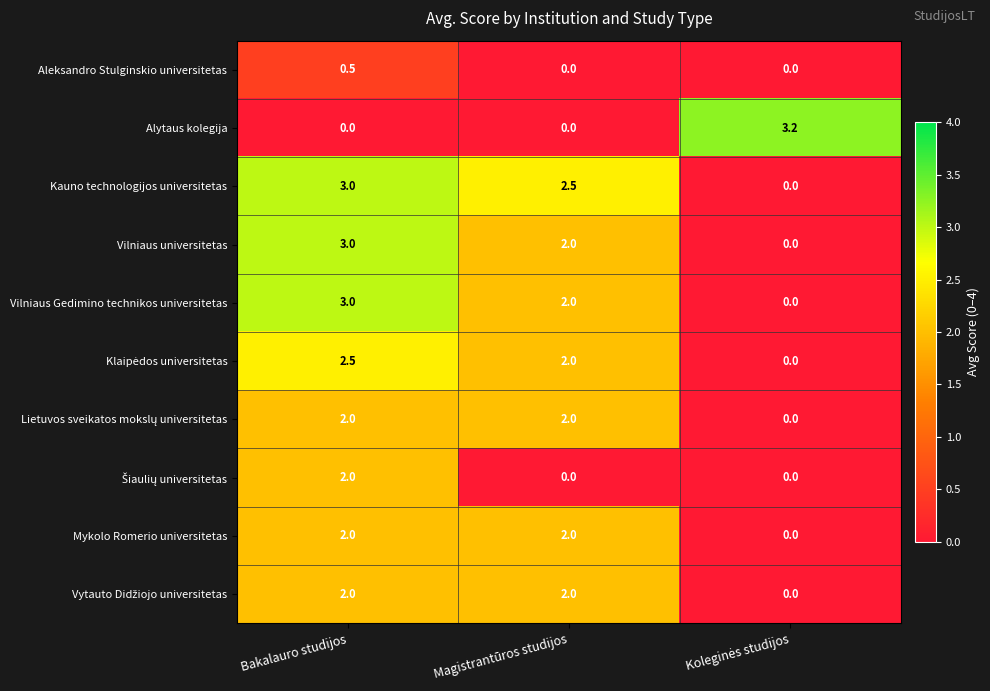

What is the greatest value displayed?

3.2